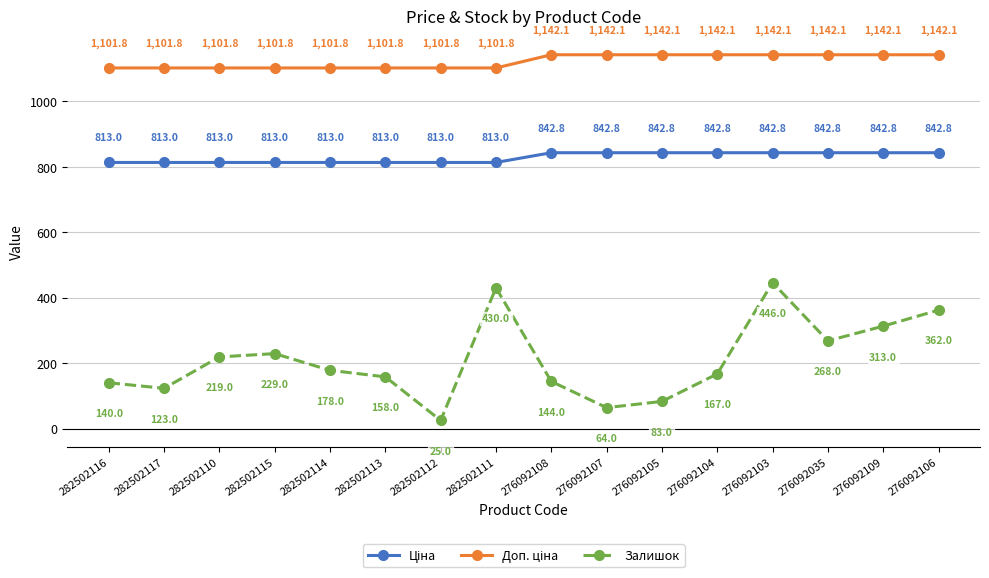

Which category has the lowest value across all series?

282502112